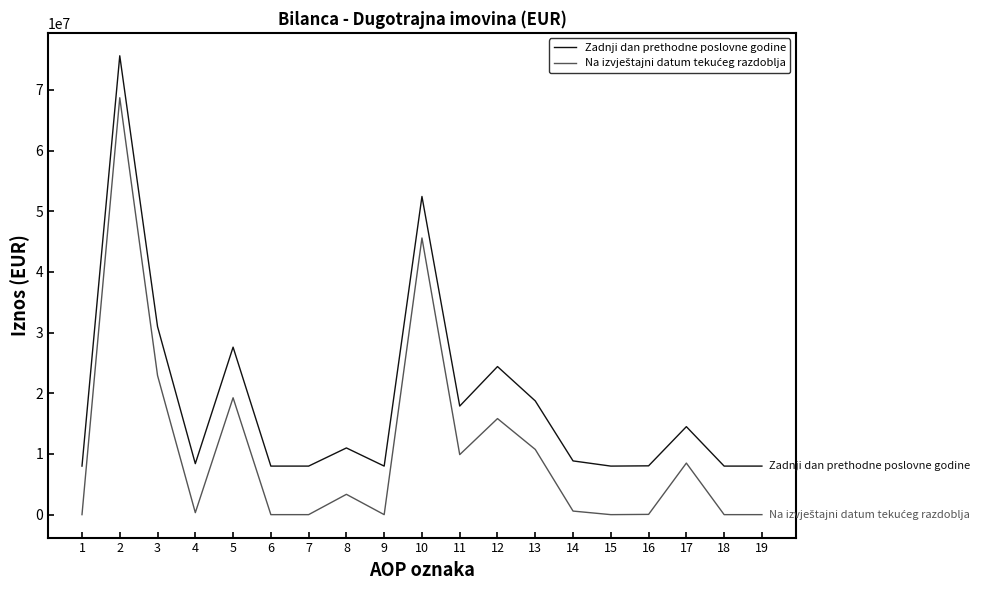

What is the spread (max minus min) of values at 19?

8000040